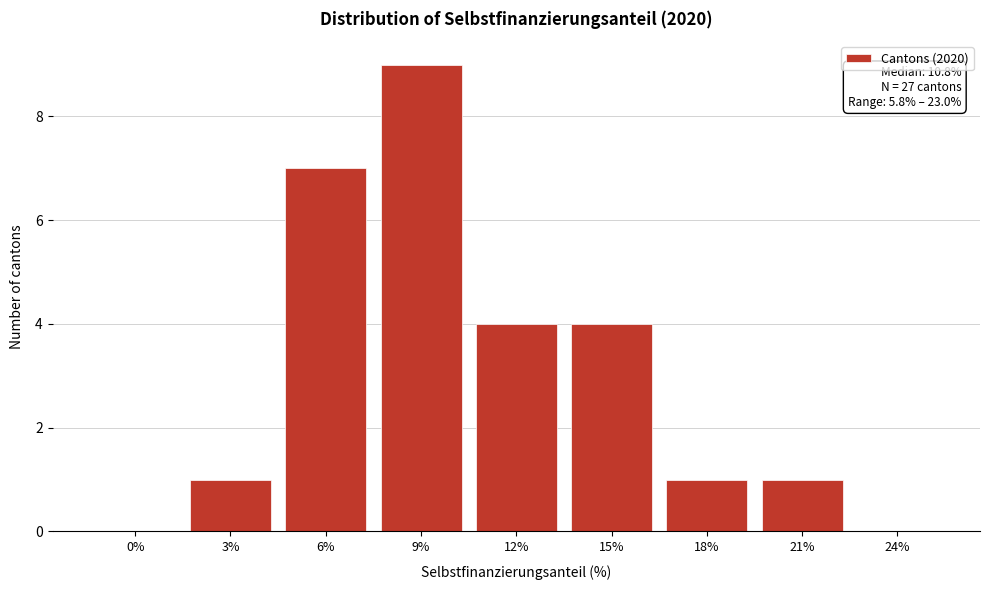

Reading right to left, list all the values displayed in this chart.

24%=0	21%=1	18%=1	15%=4	12%=4	9%=9	6%=7	3%=1	0%=0